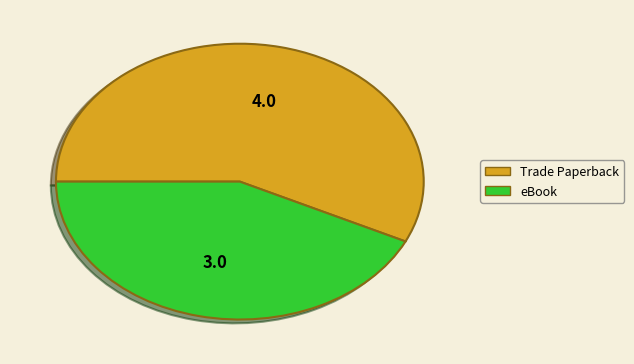

Between Trade Paperback and eBook, which is larger?

Trade Paperback